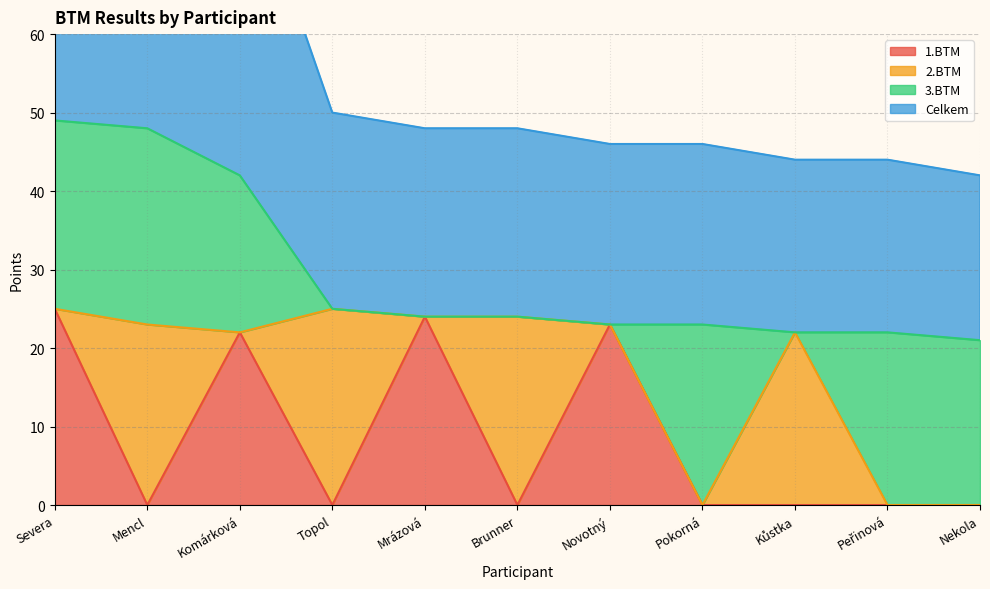

What is the maximum value for 1.BTM?

25